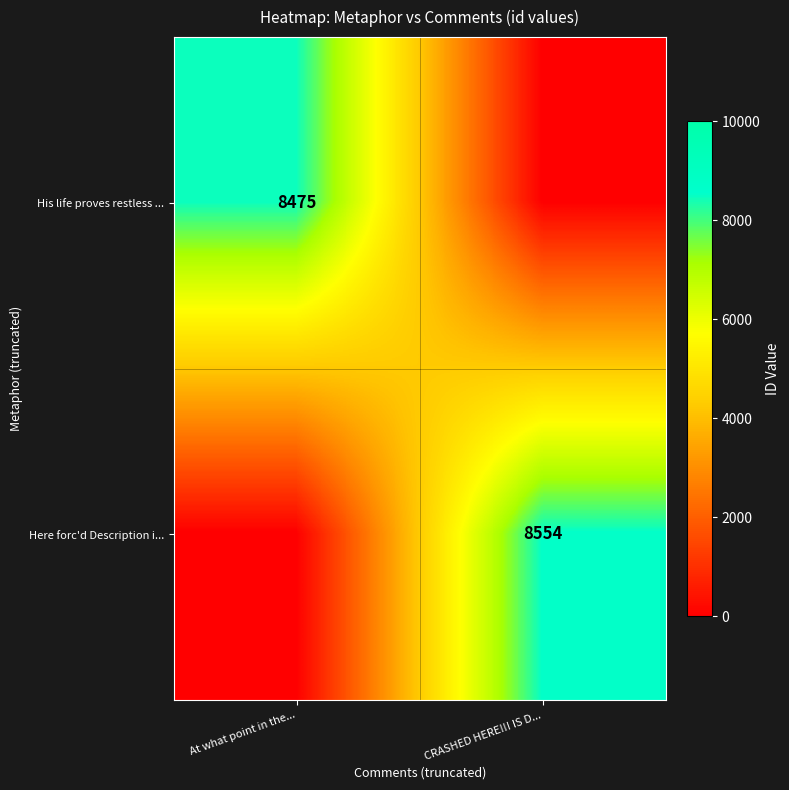

The Here forc'd Description i... series shows 8554 at CRASHED HERE!!! IS D.... True or false?

True